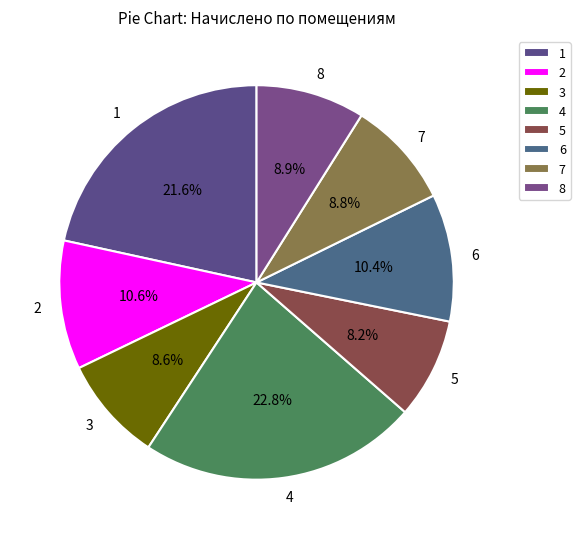

What percentage do 6 and 1 together represent?

32.0%